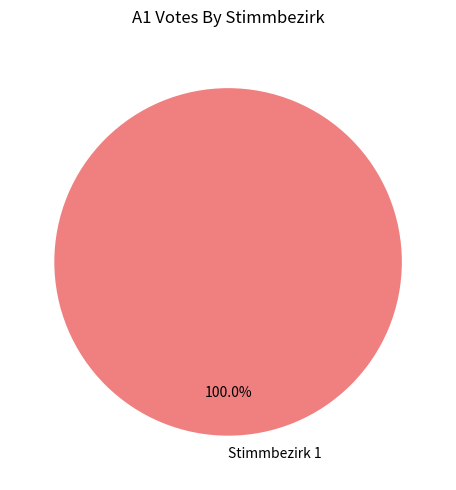

Which category accounts for the majority?

Stimmbezirk 1